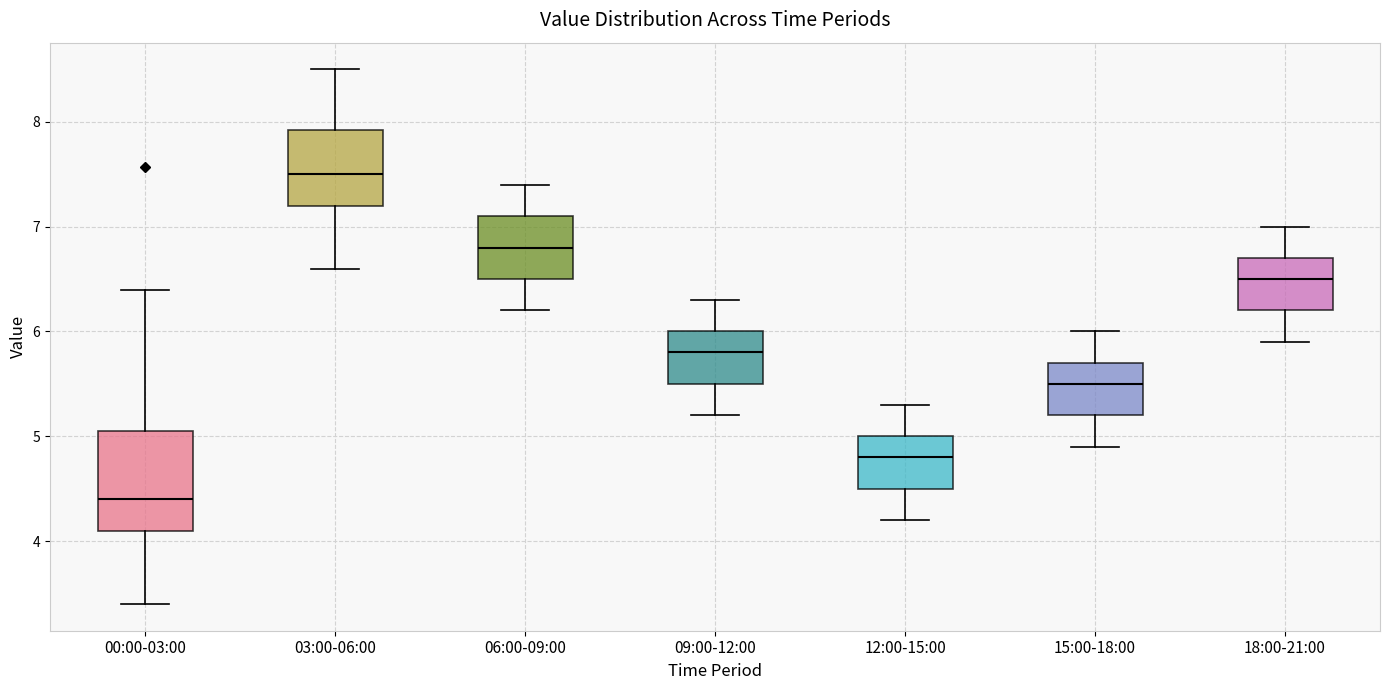

Reading left to right, transcribe this box plot: for each box, give where its median line is, the range the box spans, and where its two whiskers end, as read against the y-axis. The values are not printed on the chart, so give them approximately, as read against the axis.

00:00-03:00: median 4.4, box 4.1 to 5.0, whiskers 3.4 to 6.4
03:00-06:00: median 7.5, box 7.2 to 7.9, whiskers 6.6 to 8.5
06:00-09:00: median 6.8, box 6.5 to 7.1, whiskers 6.2 to 7.4
09:00-12:00: median 5.8, box 5.5 to 6.0, whiskers 5.2 to 6.3
12:00-15:00: median 4.8, box 4.5 to 5.0, whiskers 4.2 to 5.3
15:00-18:00: median 5.5, box 5.2 to 5.7, whiskers 4.9 to 6.0
18:00-21:00: median 6.5, box 6.2 to 6.7, whiskers 5.9 to 7.0